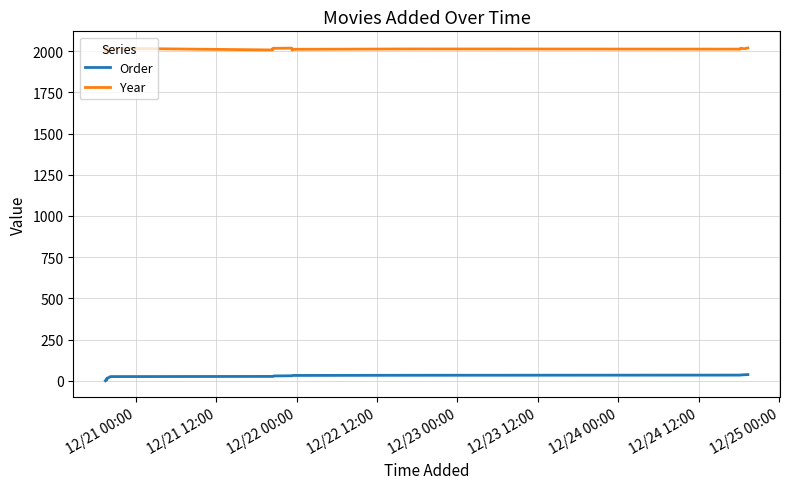

What are all the series names shown in the legend?

Order, Year